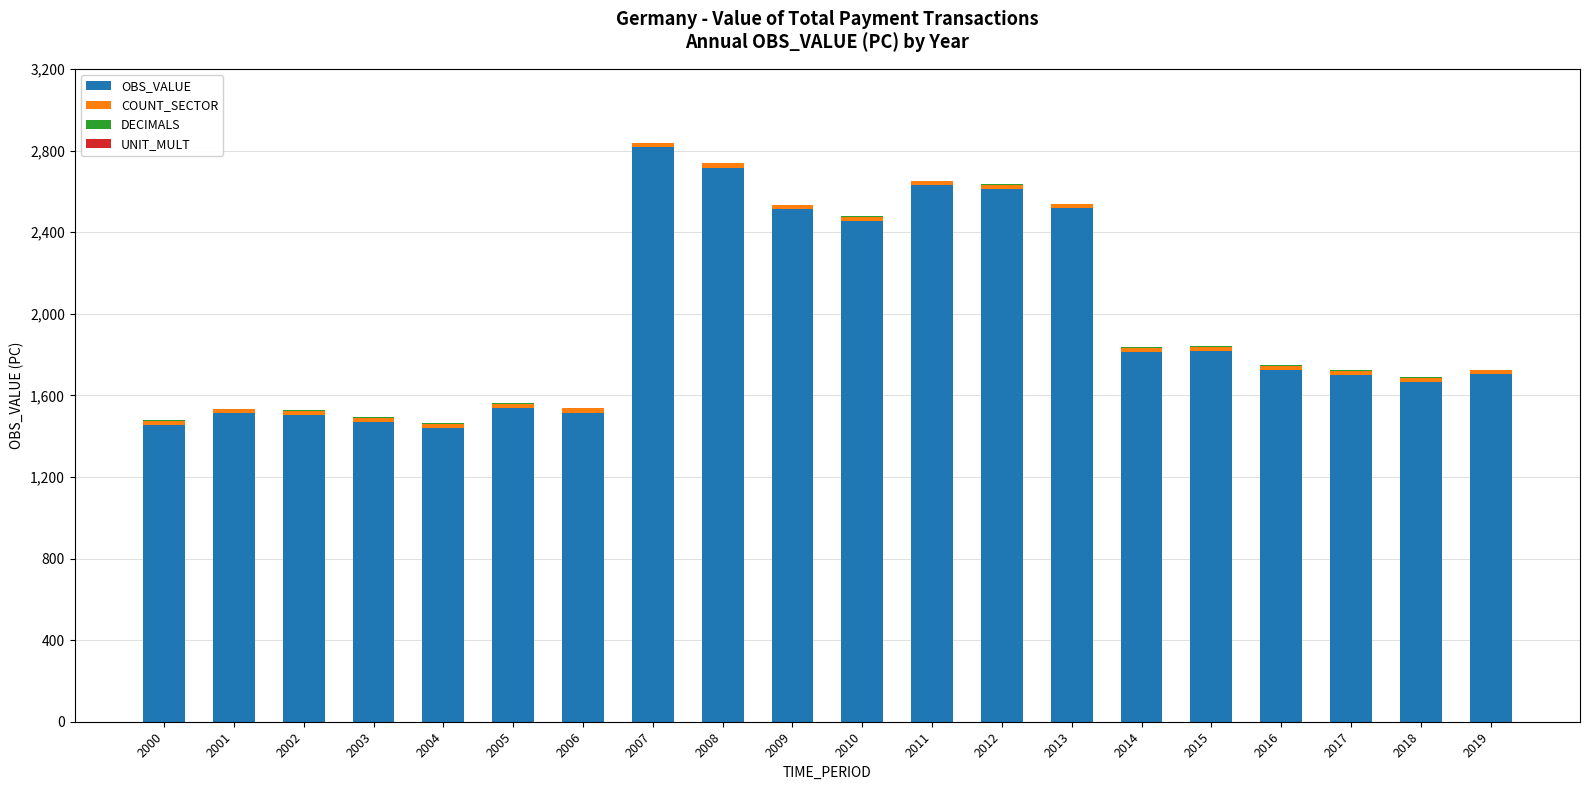

At which label does OBS_VALUE reach its peak?

2007